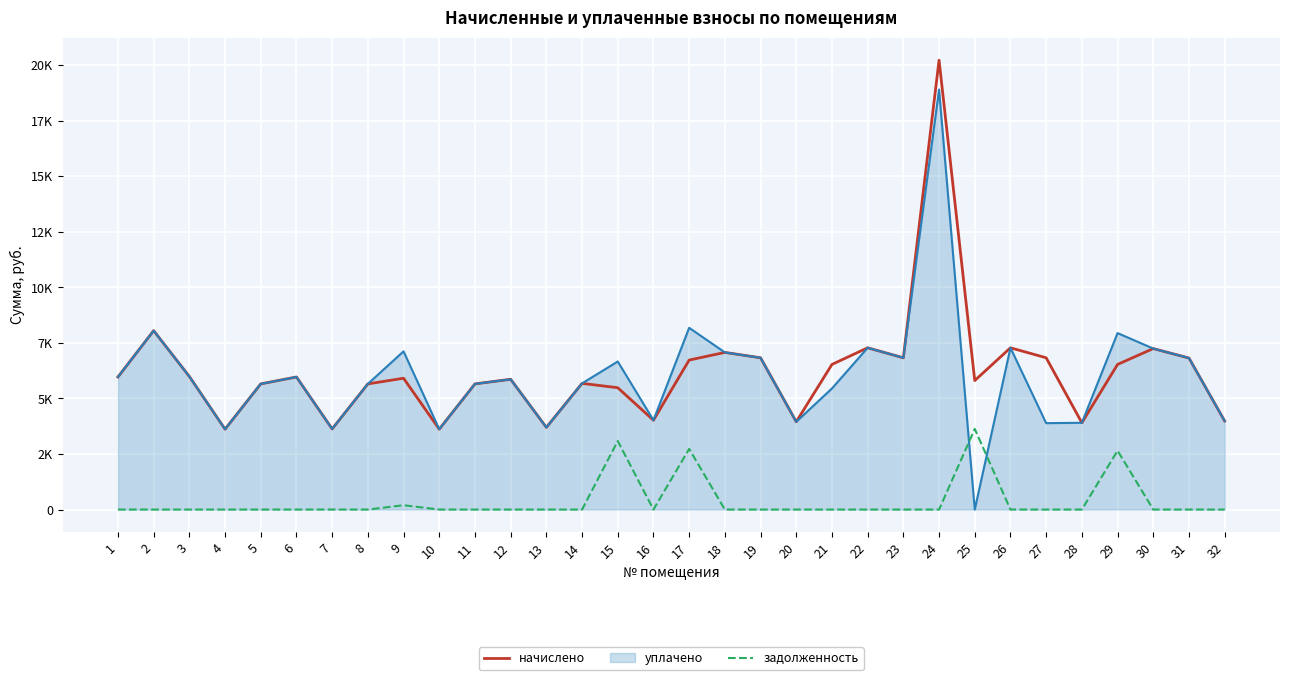

Is it true that начислено equals 1510.3 at 32?

False